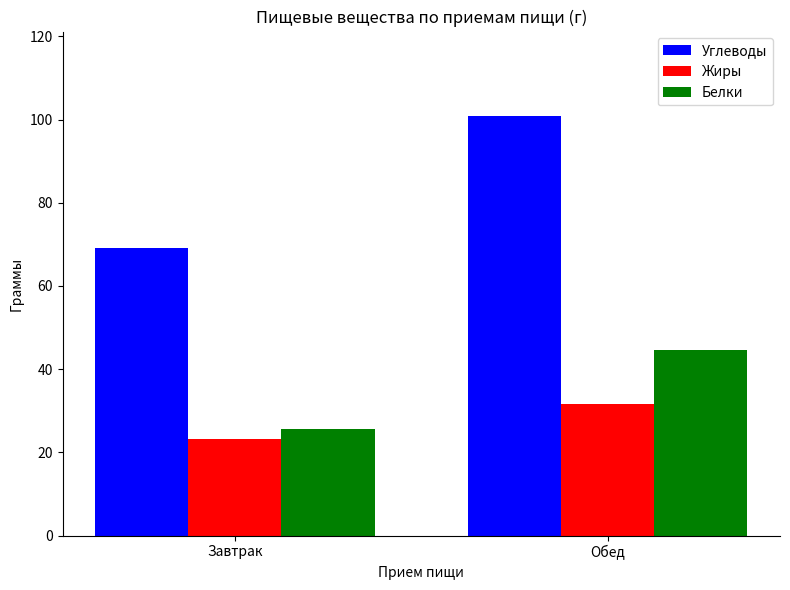

Reading left to right, what are all the values shown in this chart?

Углеводы: Завтрак=69.2	Обед=101.0
Жиры: Завтрак=23.2	Обед=31.7
Белки: Завтрак=25.7	Обед=44.5